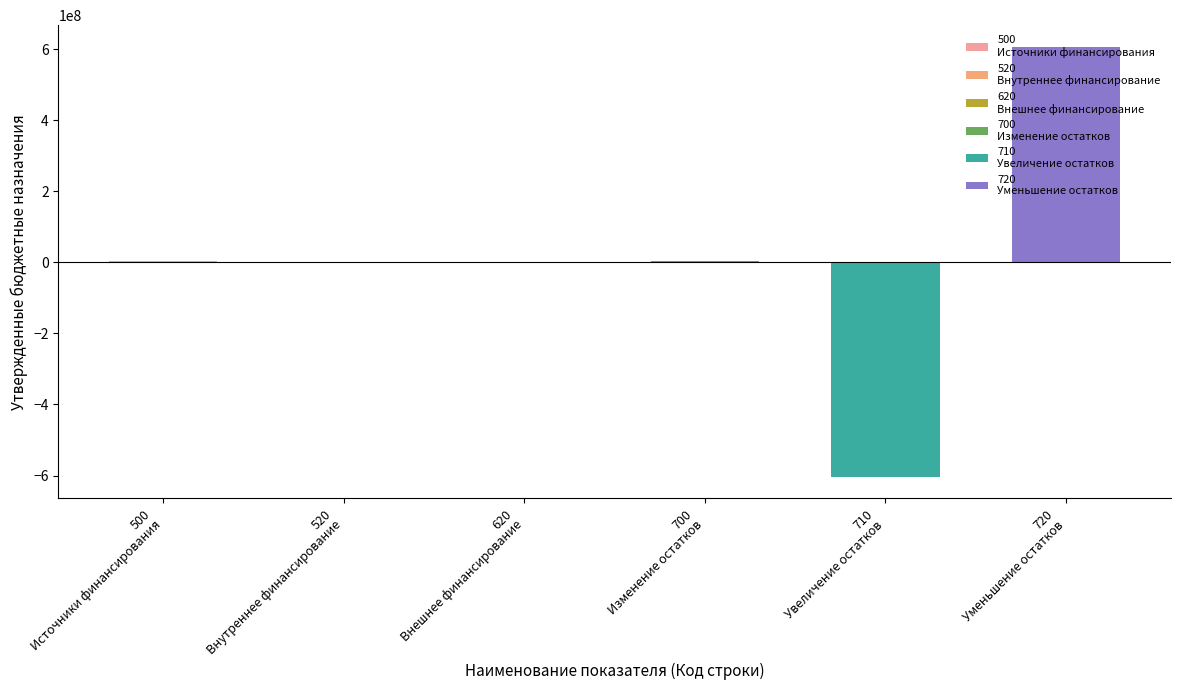

What is the minimum value shown in the chart?

-603284233.3